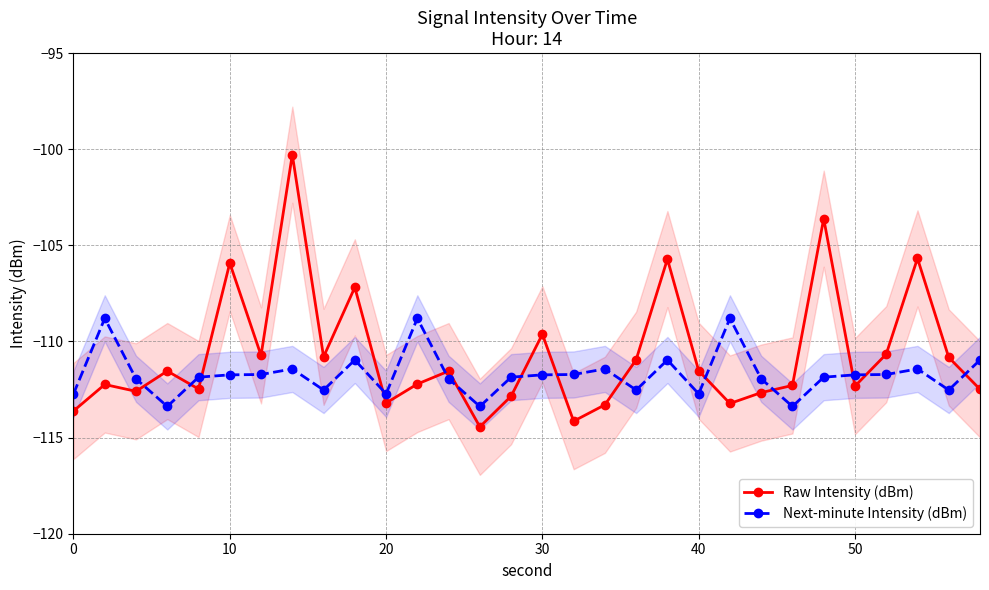

What are all the series names shown in the legend?

Raw Intensity (dBm), Next-minute Intensity (dBm)